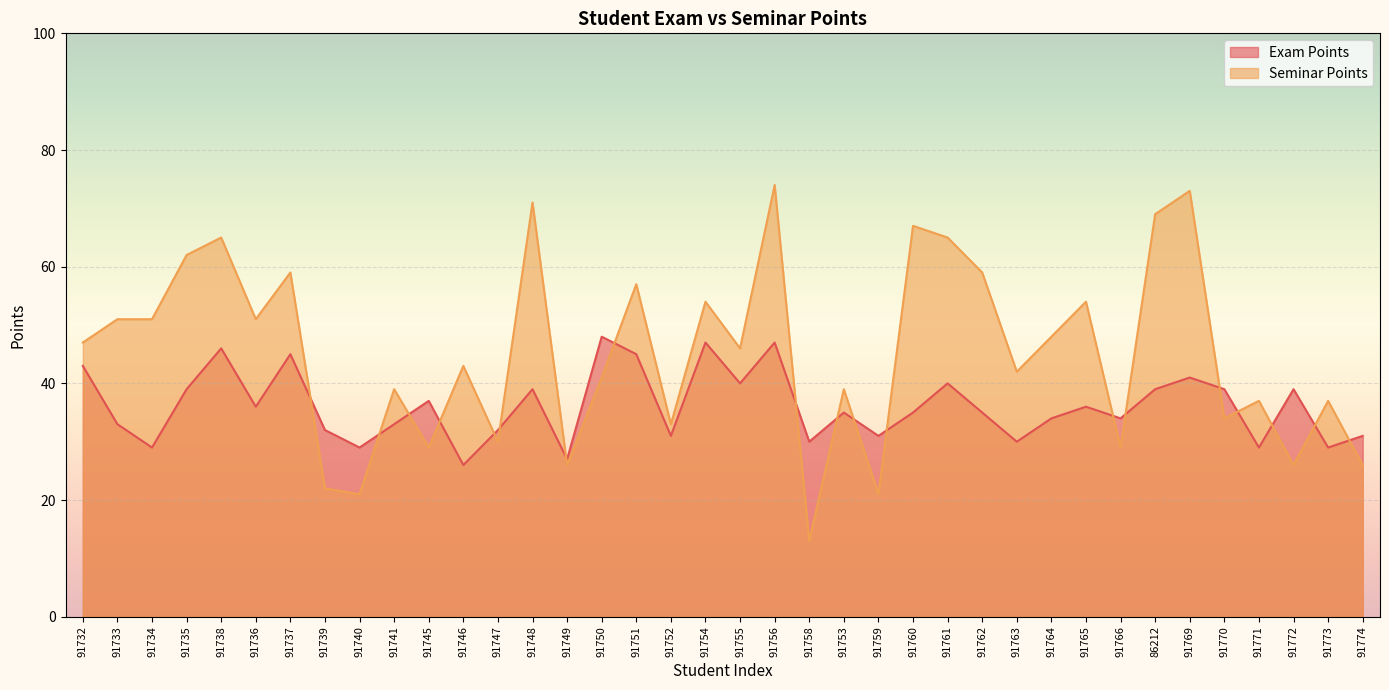

After their last crossing, which series has the higher values: Seminar Points or Exam Points?

Exam Points